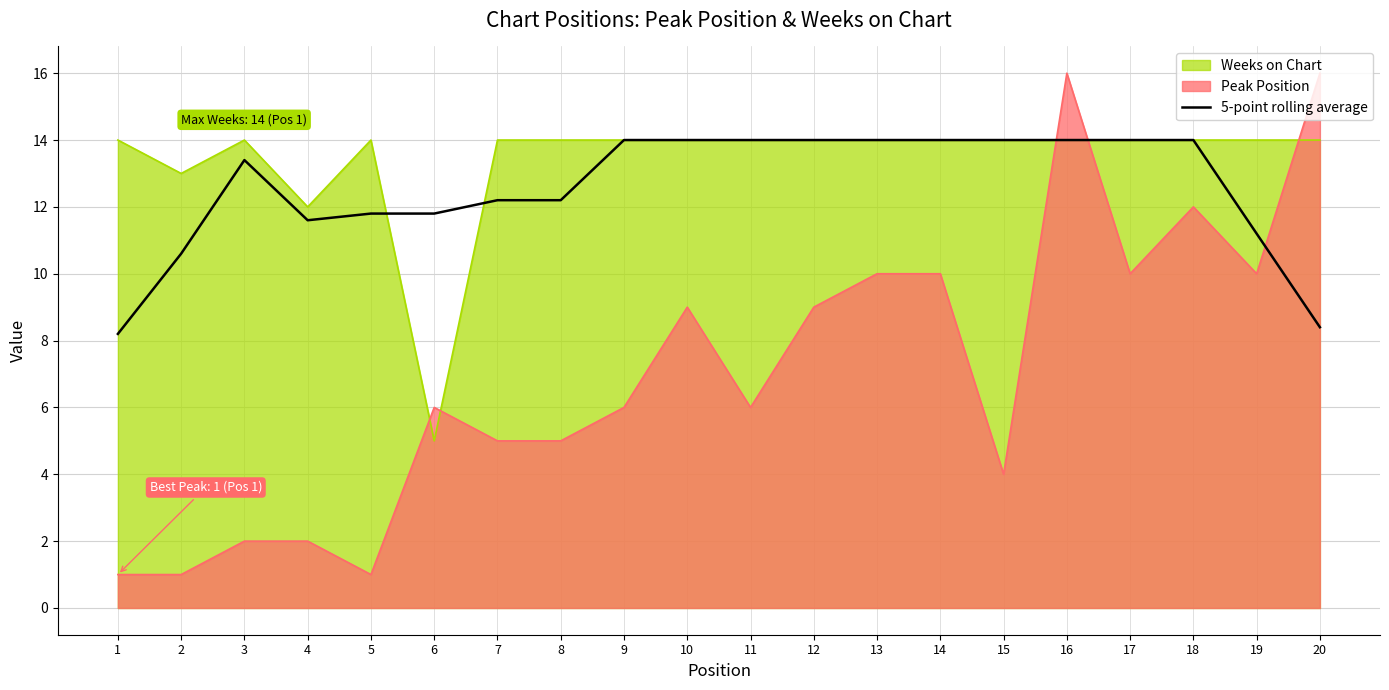

Rank the series at 5 from highest to lowest value.

Weeks on Chart, 5-point rolling average, Peak Position